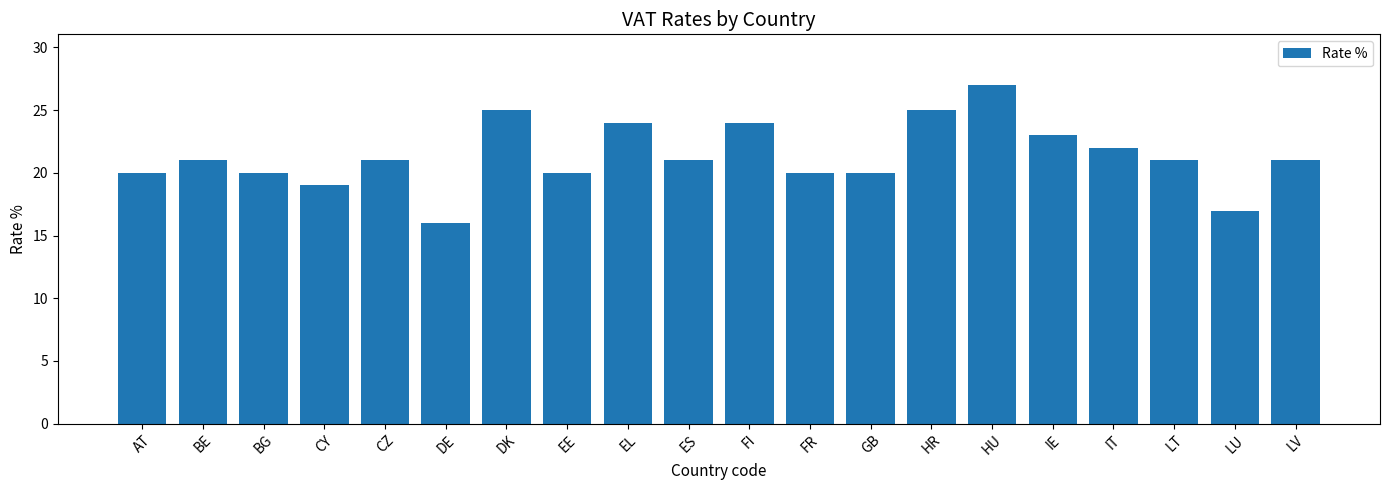

Reading right to left, extract all data points from this chart.

21	17	21	22	23	27	25	20	20	24	21	24	20	25	16	21	19	20	21	20